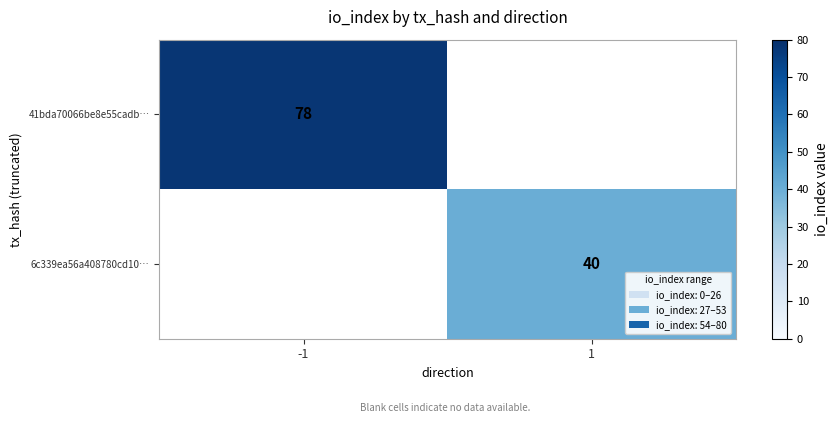

The 41bda70066be8e55cadb… series shows 105 at -1. True or false?

False